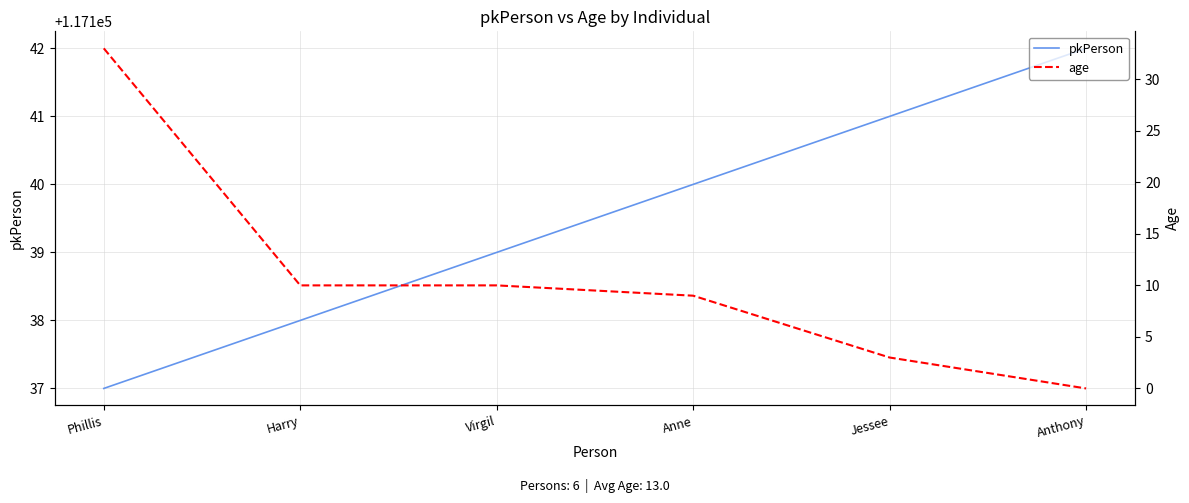

Which category has the highest value in the pkPerson series?

Anthony